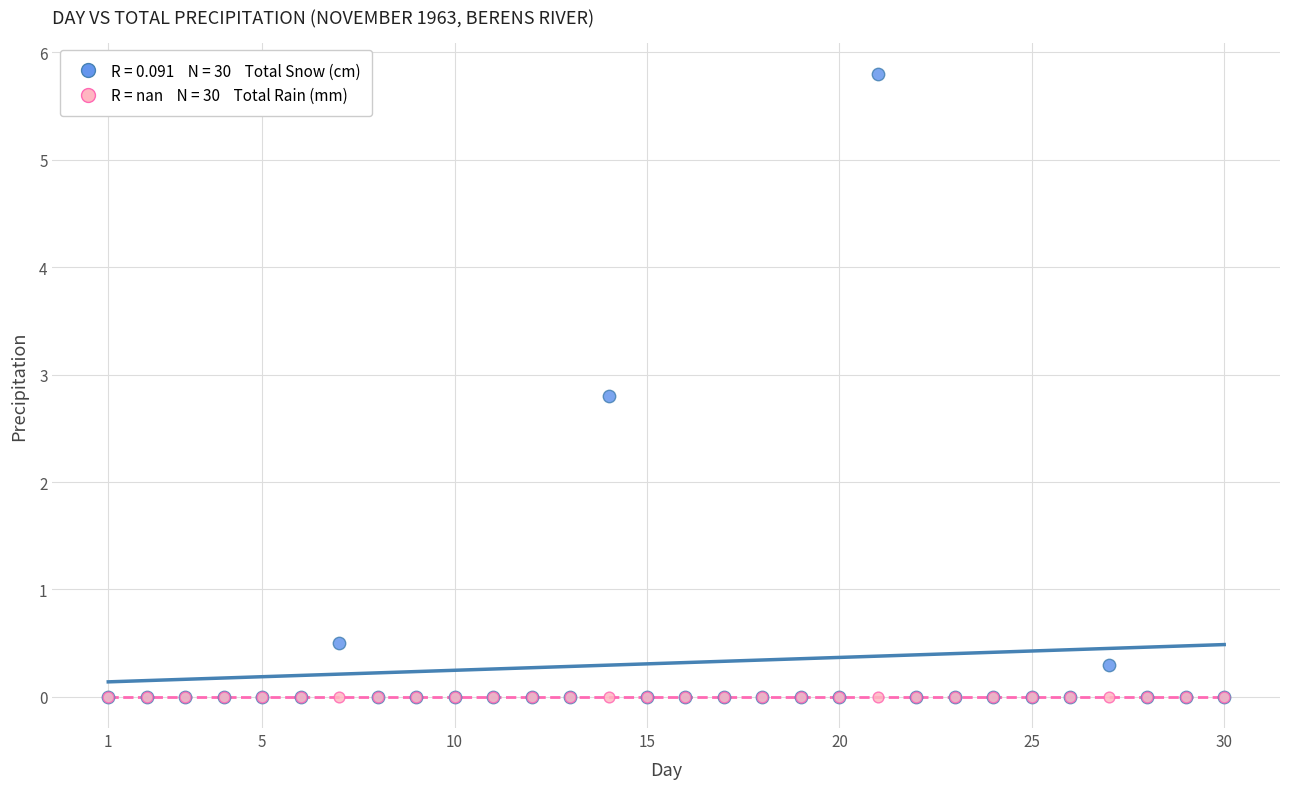

Across all series, what Y value is closest to 2?

2.8